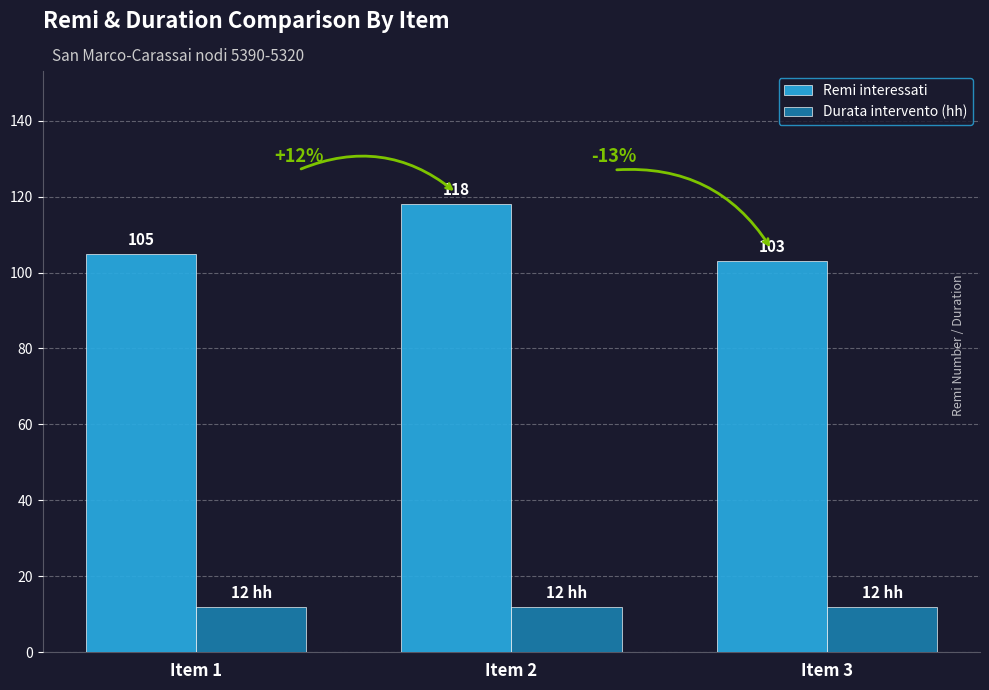

How many groups of bars are there?

3